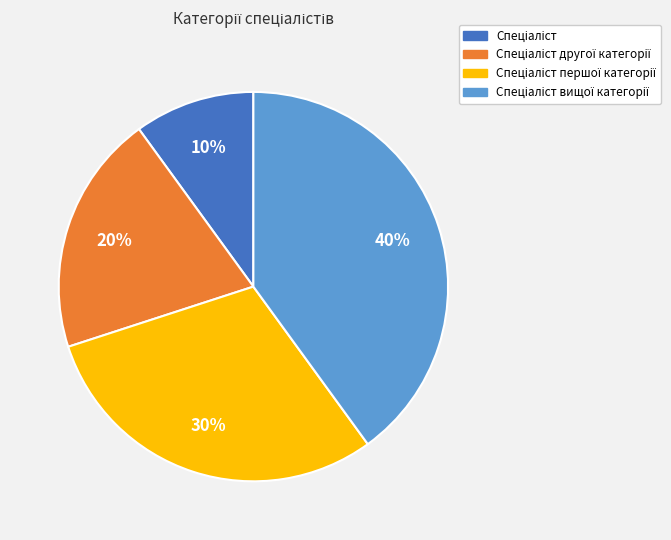

To the nearest percent, what is the difference between the largest and smallest slice percentages?

30%